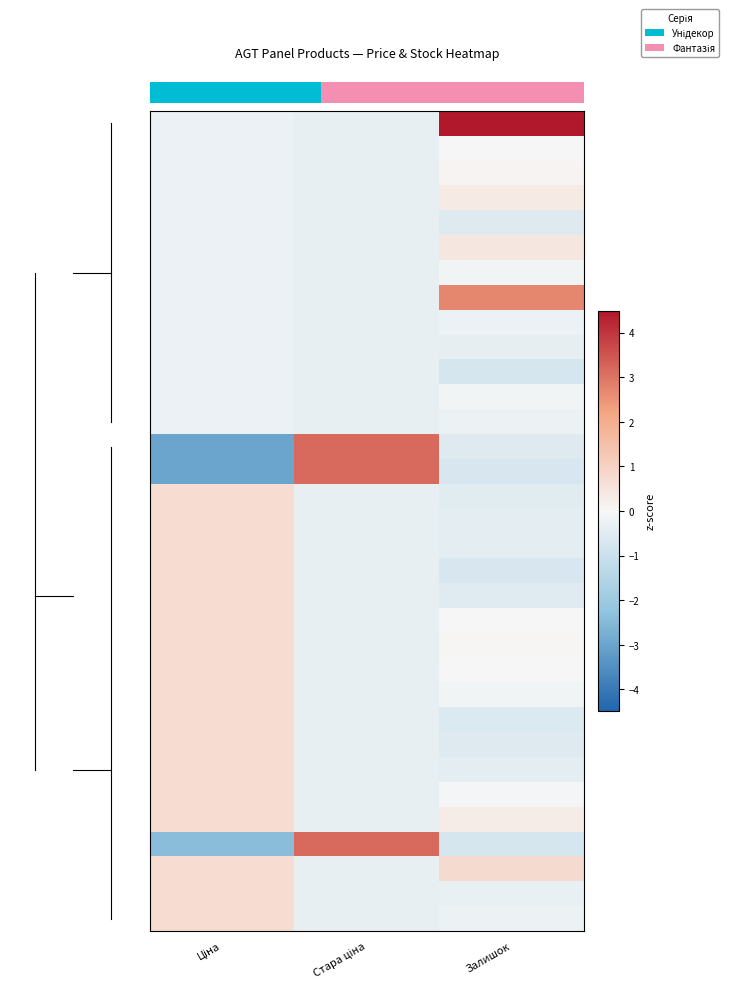

What is the difference between the highest and lowest values at Стара ціна?

3.5